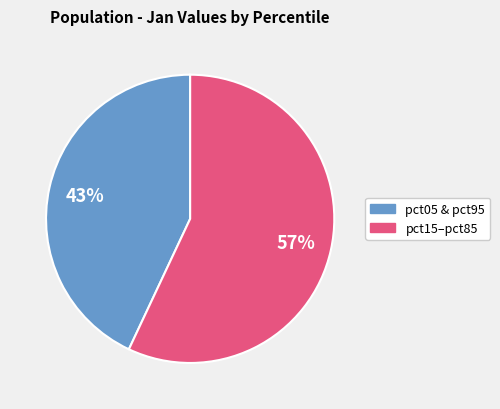

To the nearest percent, what is the average slice percentage?

50%